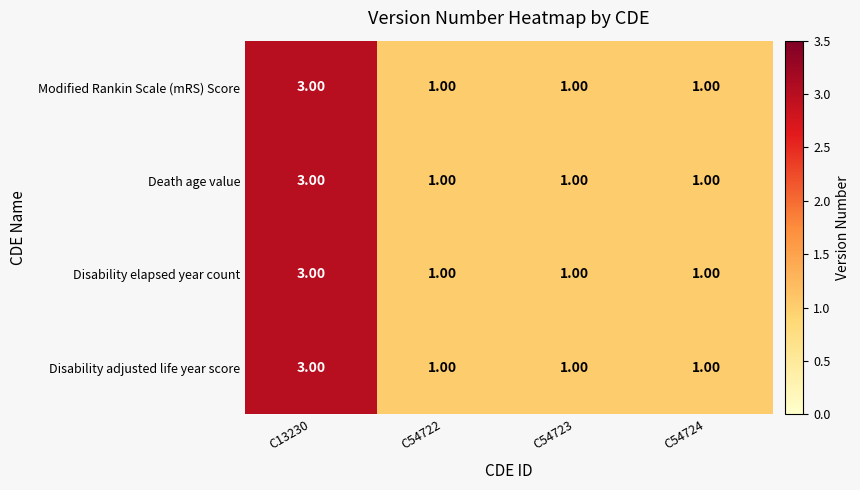

At which category is the sum across all series the highest?

C13230